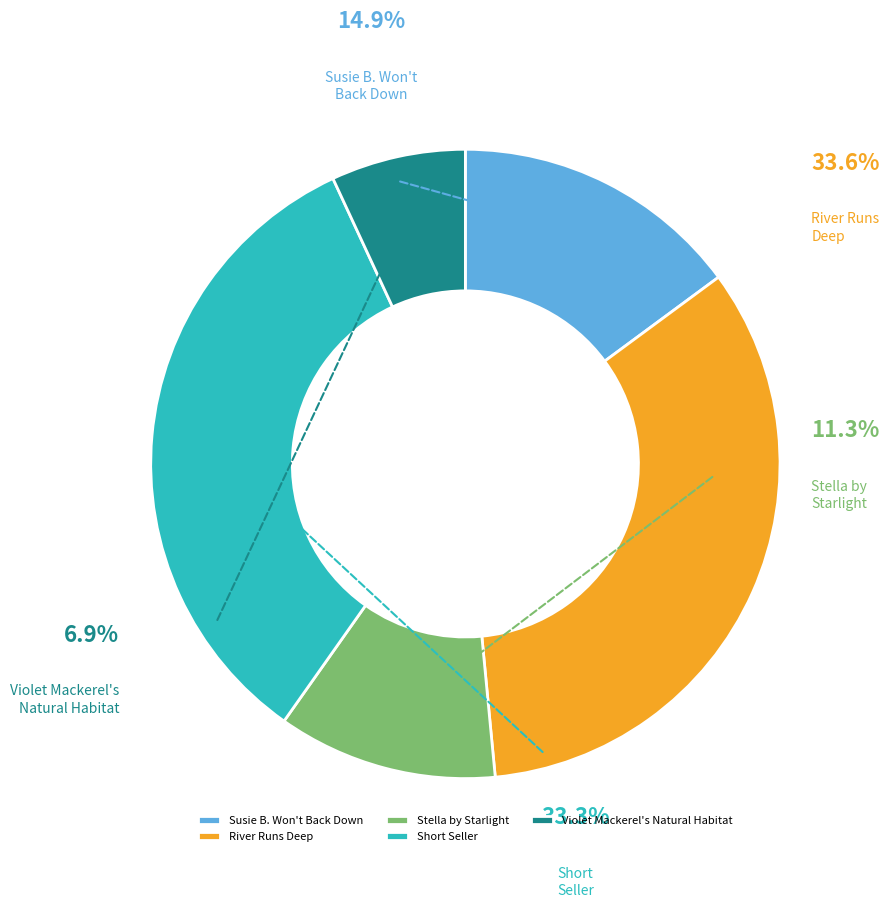

Which has a higher value, Violet Mackerel's
Natural Habitat or River Runs
Deep?

River Runs
Deep